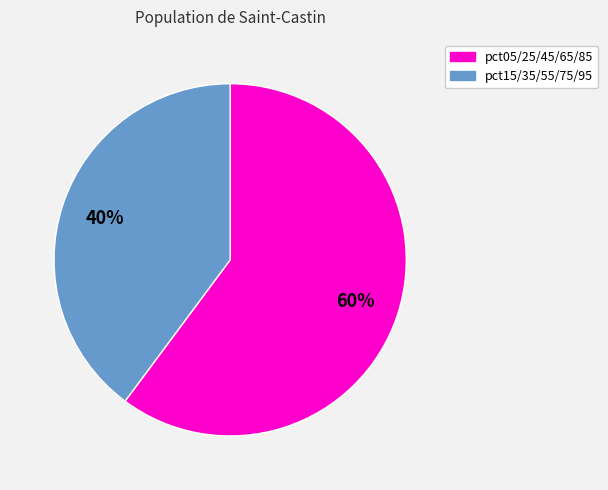

Does any single category account for the majority?

Yes